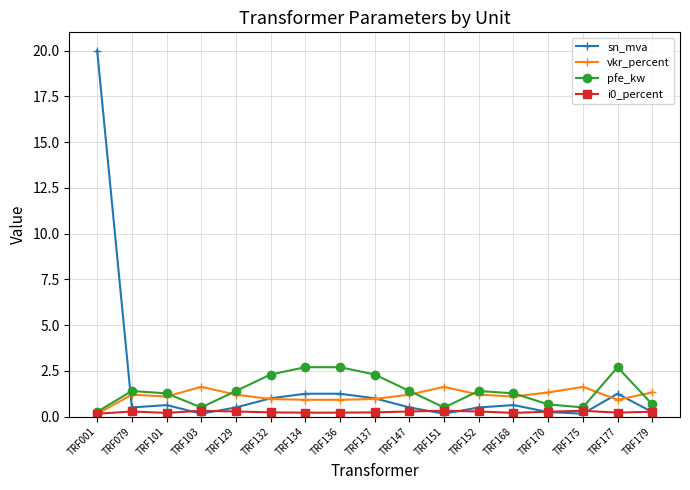

True or false: pfe_kw has a value of 0.7 at TRF147.

False